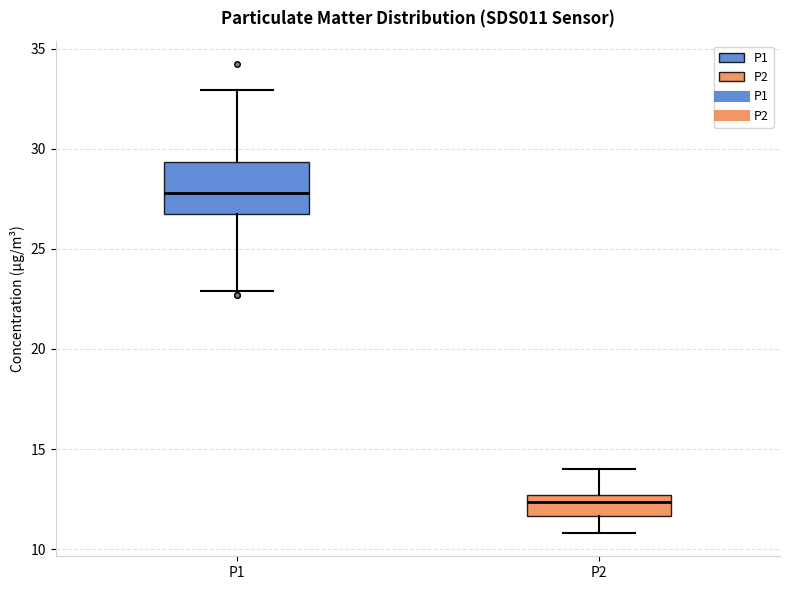

Reading left to right, transcribe this box plot: for each box, give where its median line is, the range the box spans, and where its two whiskers end, as read against the y-axis. The values are not printed on the chart, so give them approximately, as read against the axis.

P1: median 28.0, box 26.5 to 29.5, whiskers 23.0 to 33.0
P2: median 12.5 (just below the box's upper edge), box 11.5 to 12.5, whiskers 11.0 to 14.0